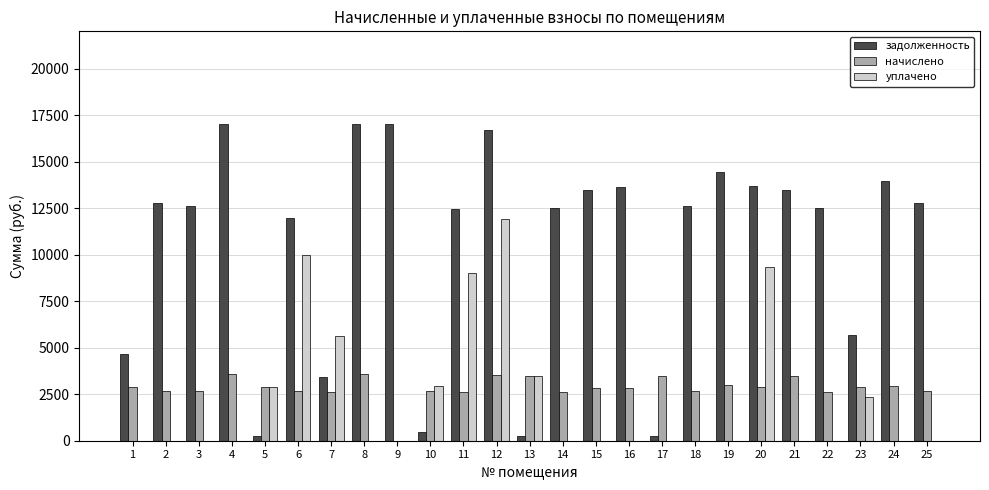

What is the difference between the maximum and minimum values in the начислено series?

3889.4